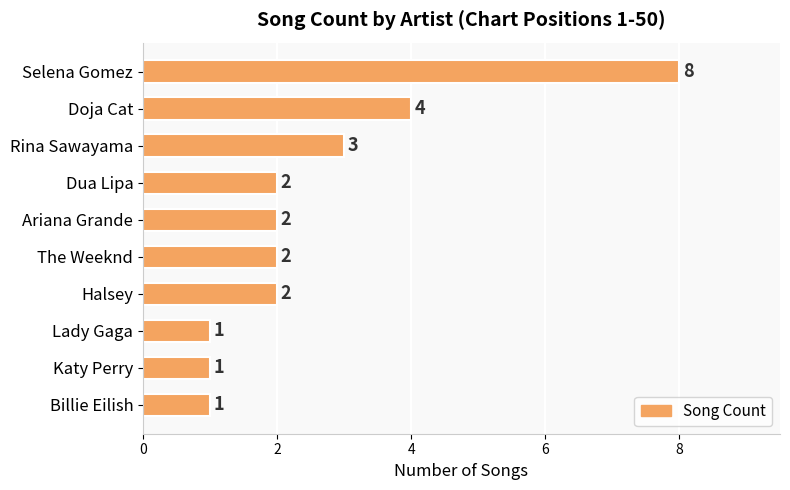

How many categories are shown in the chart?

10